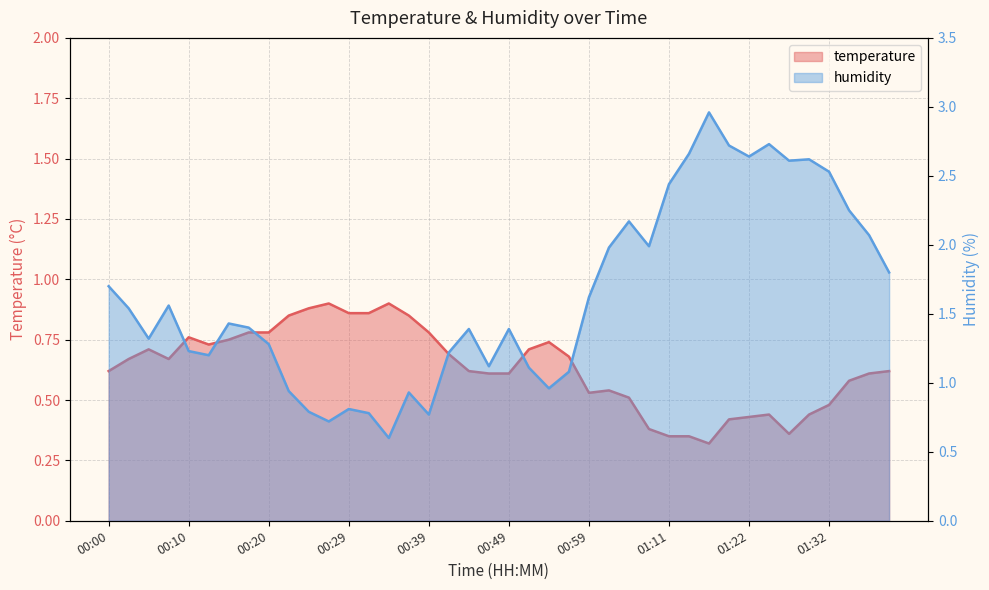

The value of humidity at 01:39 is 3.2. True or false?

False